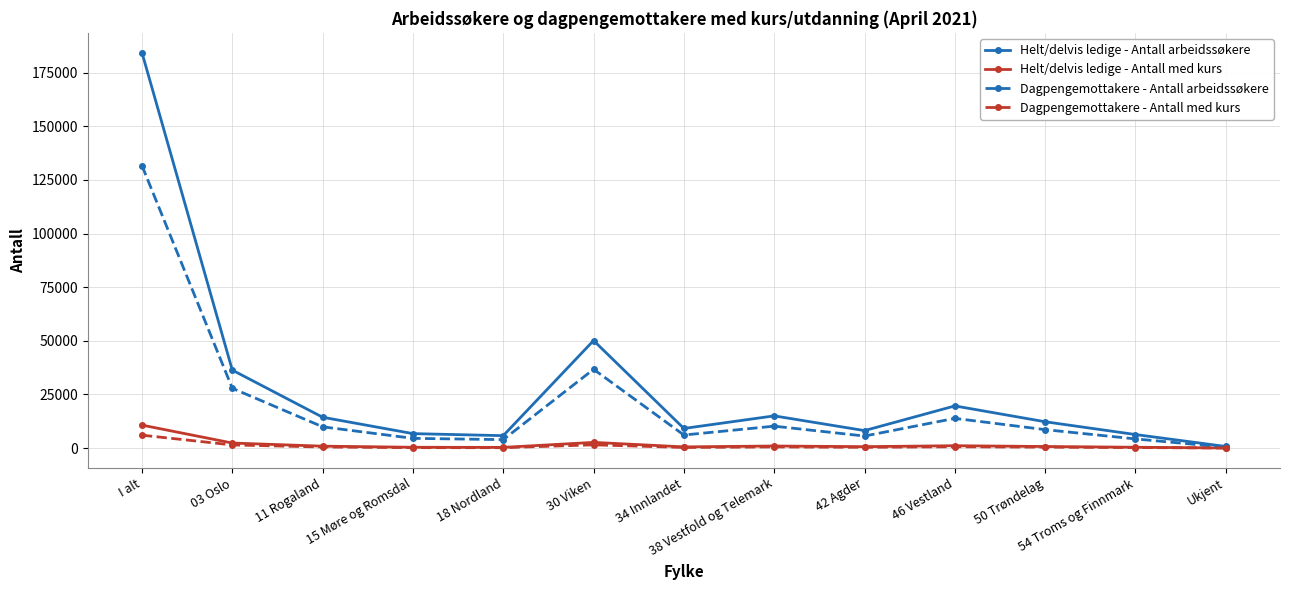

True or false: Dagpengemottakere - Antall arbeidssøkere has more than 0 interior local peaks.

True